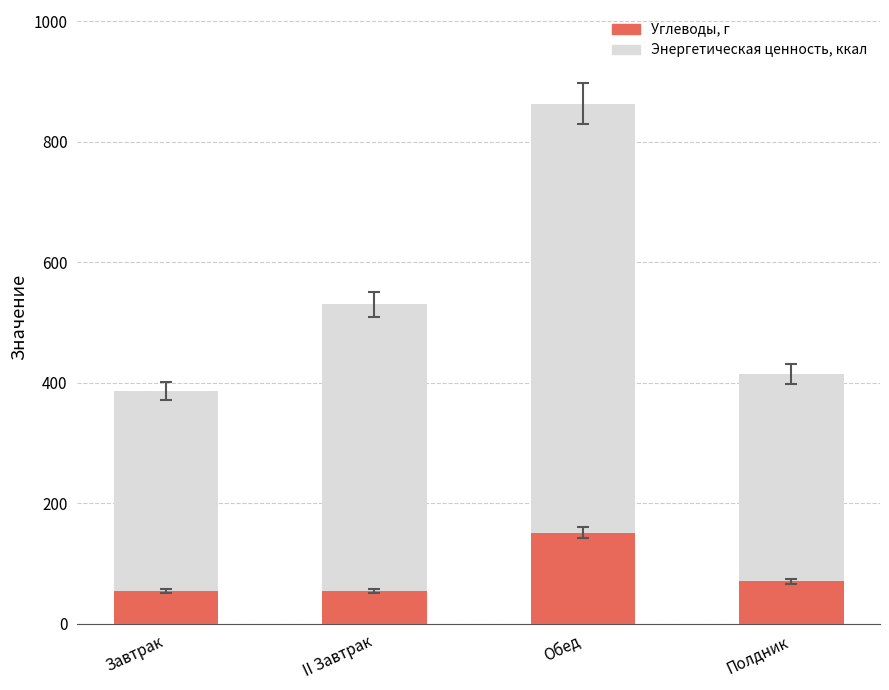

Which category has the highest value in the Углеводы, г series?

Обед